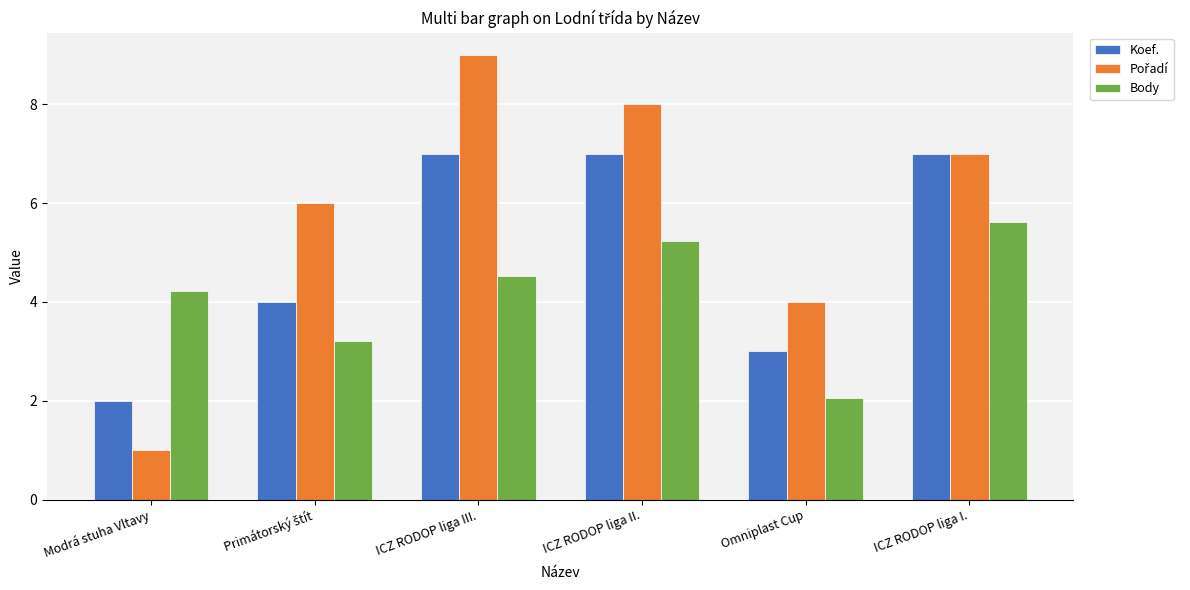

What is the sum of all Body values?

24.9